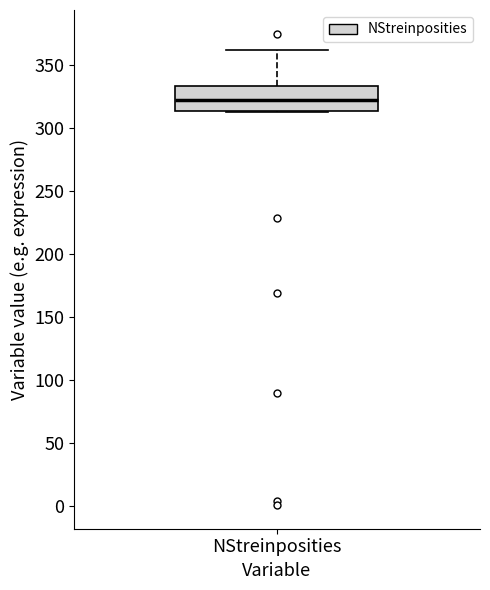

Transcribe this box plot: give where the median line is, the range the box spans, and where the two whiskers end, as read against the y-axis. The values are not printed on the chart, so give them approximately, as read against the axis.

median 320, box 315 to 335, whiskers 315 to 360